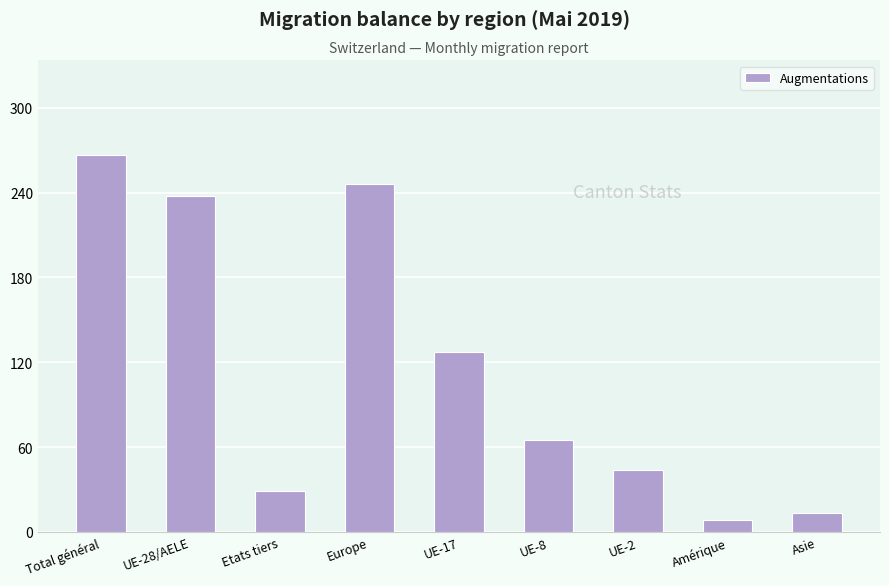

Which has a higher value, Europe or UE-17?

Europe